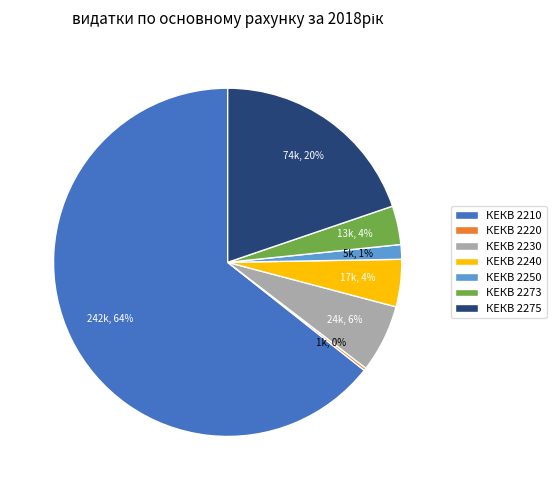

The КЕКВ 2230 slice represents 6% of the pie. True or false?

True